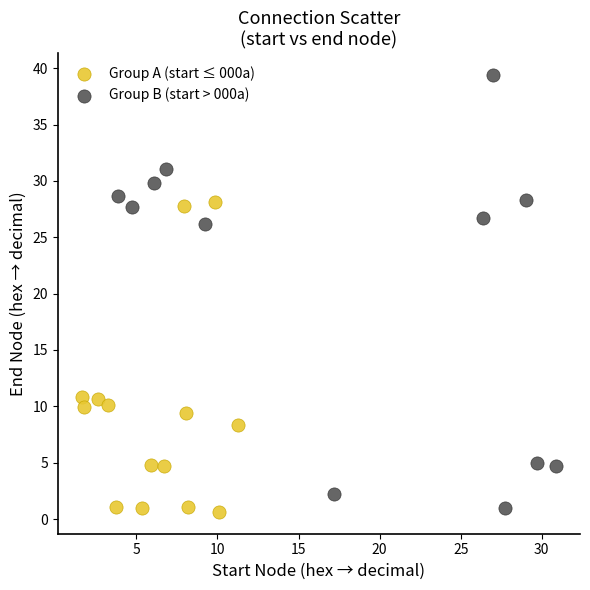

Which series has the largest Y range (max minus min)?

Group B (start > 000a)